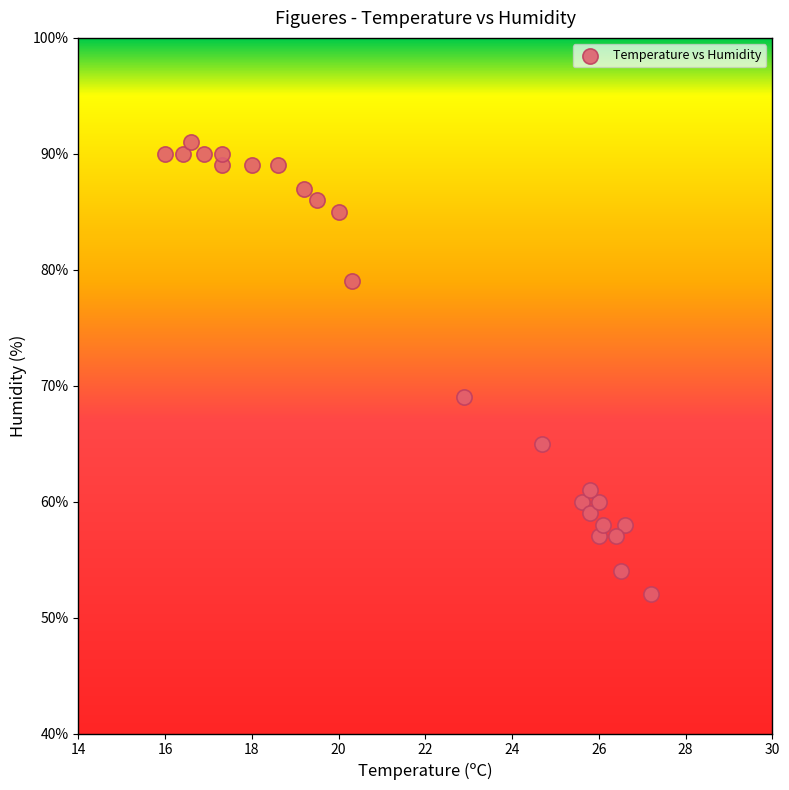

What is the range of Y values (max minus min)?

39